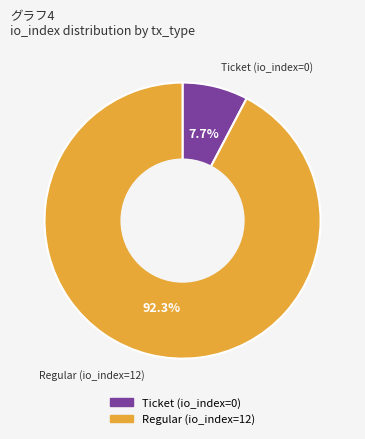

Does any single category account for the majority?

Yes